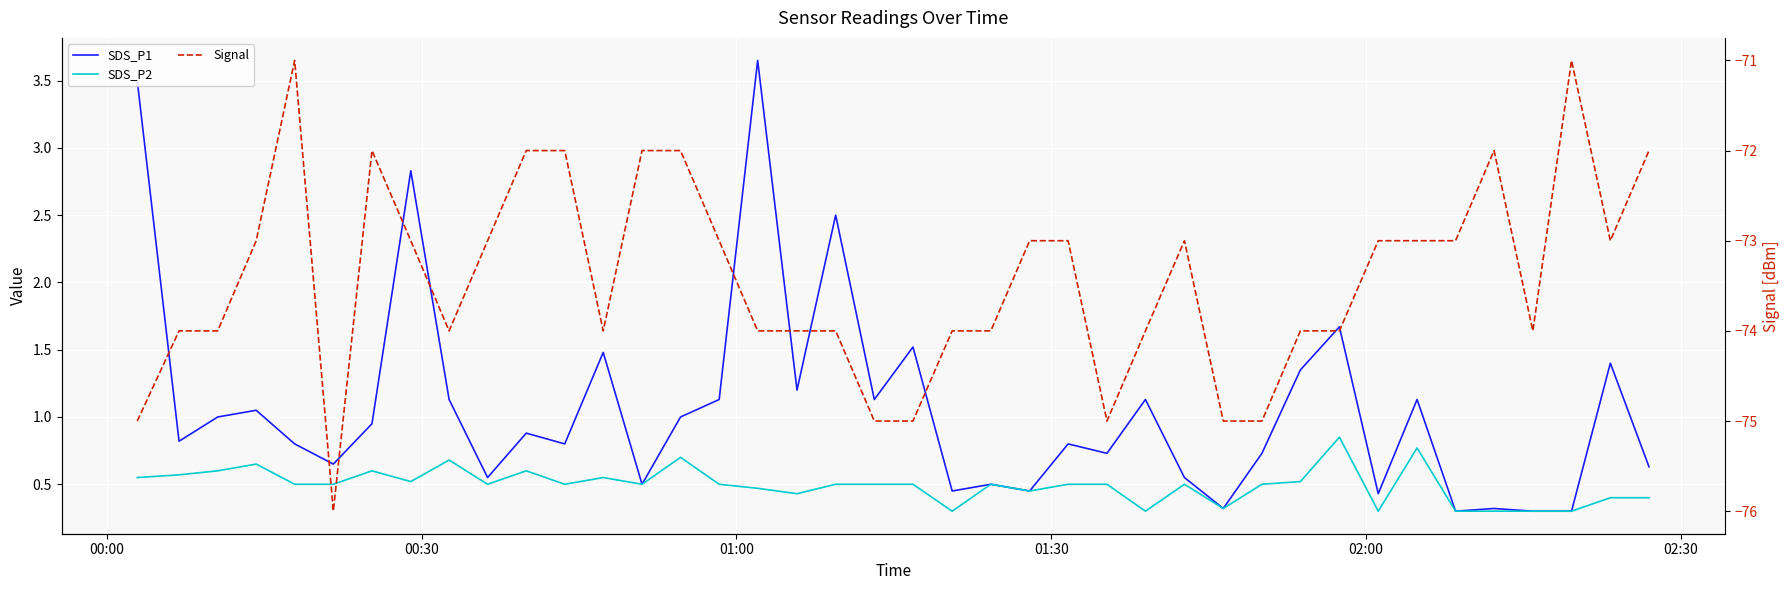

How many SDS_P2 values are between 0 and 1?

40